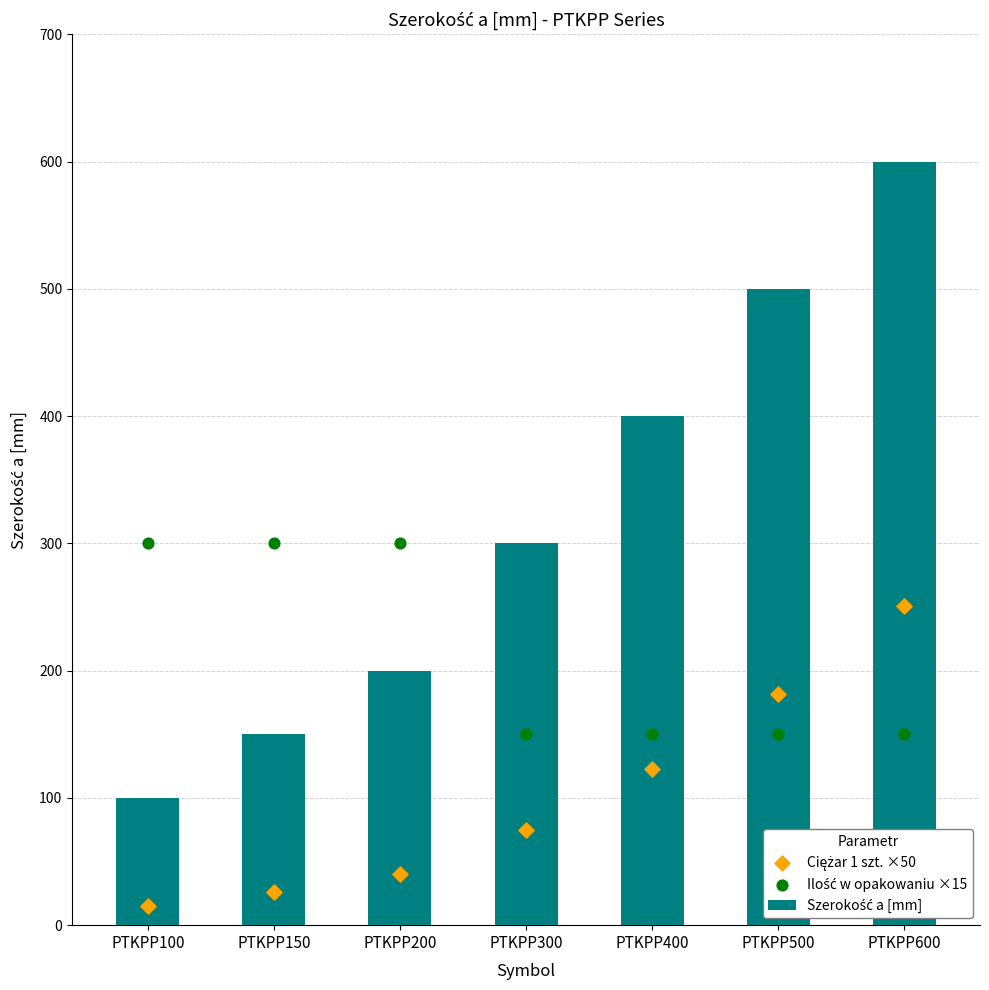

What is the total value across all series at PTKPP600?

1001.0